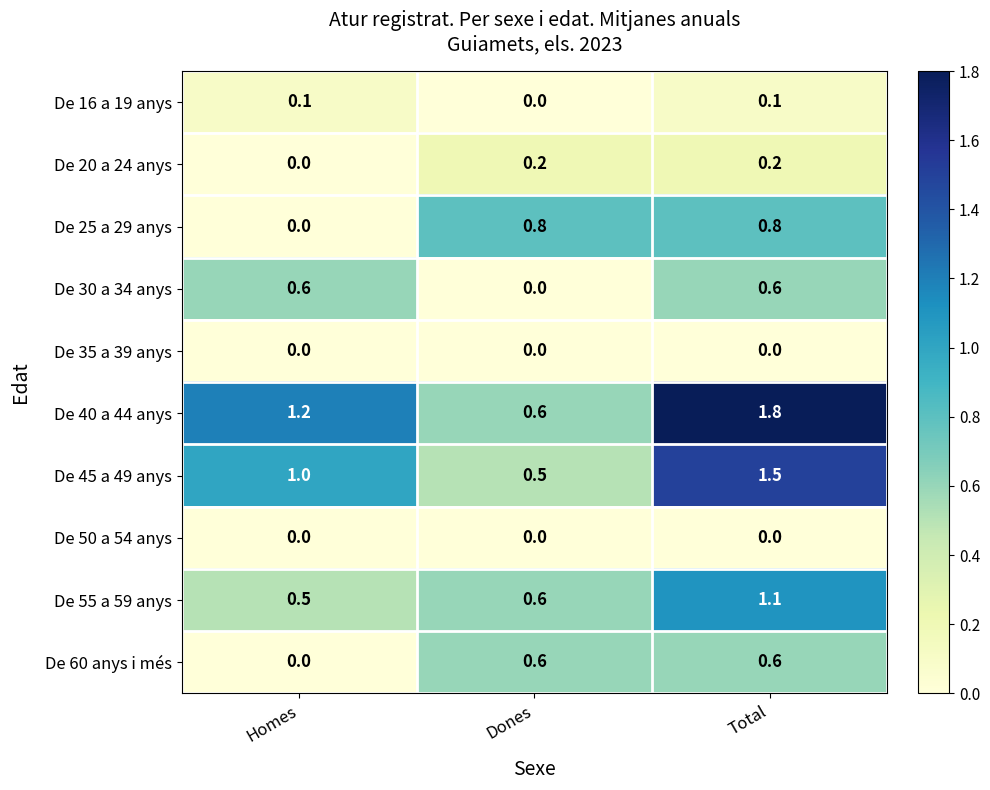

Count the number of data series in this chart.

10